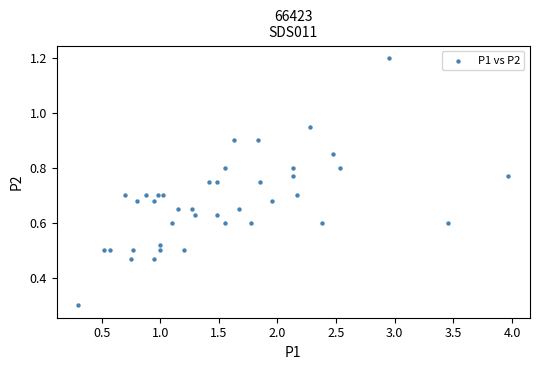

What Y value in the scatter plot is closest to 0?

0.3